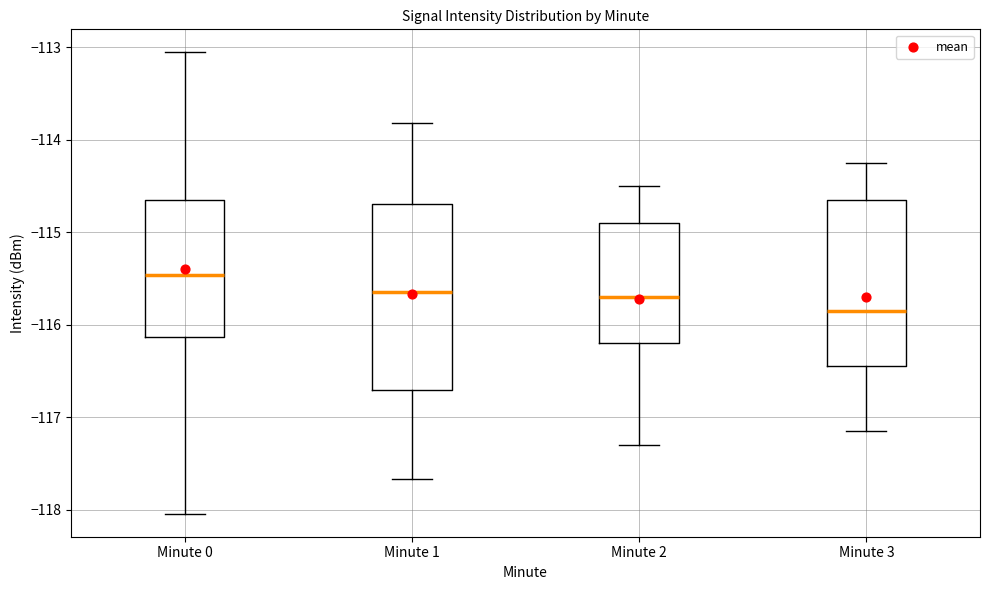

Reading left to right, transcribe this box plot: for each box, give where its median line is, the range the box spans, and where its two whiskers end, as read against the y-axis. The values are not printed on the chart, so give them approximately, as read against the axis.

Minute 0: median -115.5, box -116.1 to -114.6, whiskers -118.0 to -113.1
Minute 1: median -115.6, box -116.7 to -114.7, whiskers -117.7 to -113.8
Minute 2: median -115.7, box -116.2 to -114.9, whiskers -117.3 to -114.5
Minute 3: median -115.8, box -116.4 to -114.6, whiskers -117.1 to -114.2